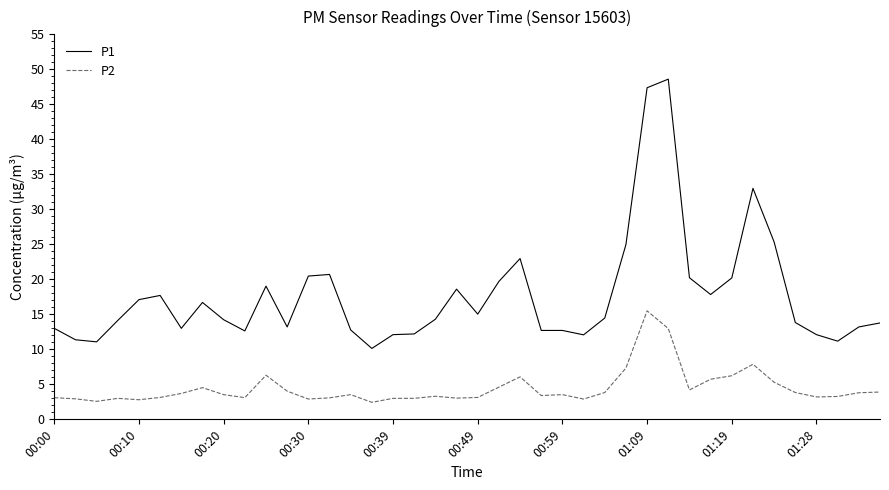

Which series has the largest range (max minus min)?

P1